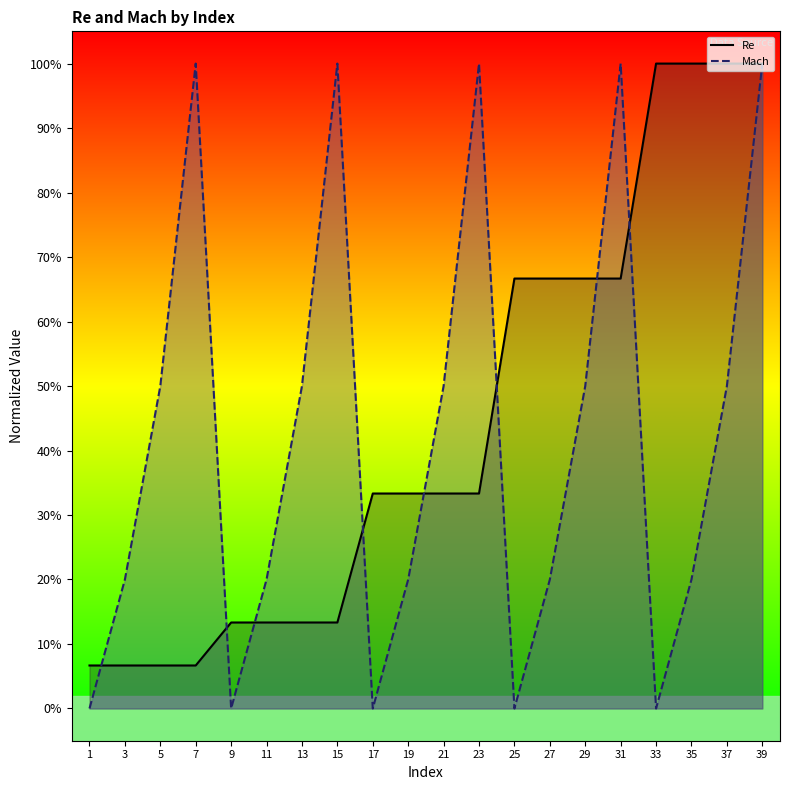

Reading right to left, extract all data points from this chart.

Re: 39=1.0	37=1.0	35=1.0	33=1.0	31=0.7	29=0.7	27=0.7	25=0.7	23=0.3	21=0.3	19=0.3	17=0.3	15=0.1	13=0.1	11=0.1	9=0.1	7=0.1	5=0.1	3=0.1	1=0.1
Mach: 39=1.0	37=0.5	35=0.2	33=0.0	31=1.0	29=0.5	27=0.2	25=0.0	23=1.0	21=0.5	19=0.2	17=0.0	15=1.0	13=0.5	11=0.2	9=0.0	7=1.0	5=0.5	3=0.2	1=0.0